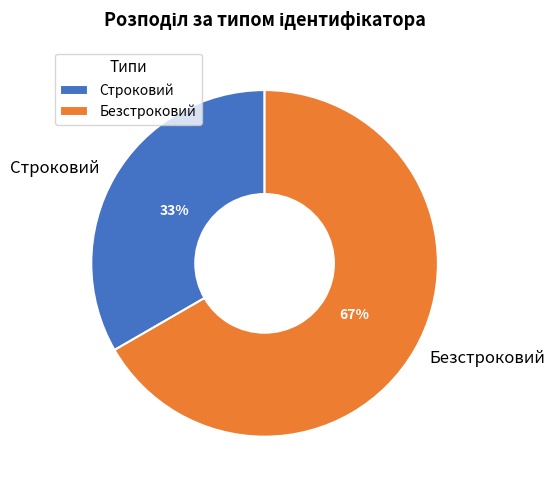

The Строковий slice represents 33% of the pie. True or false?

True